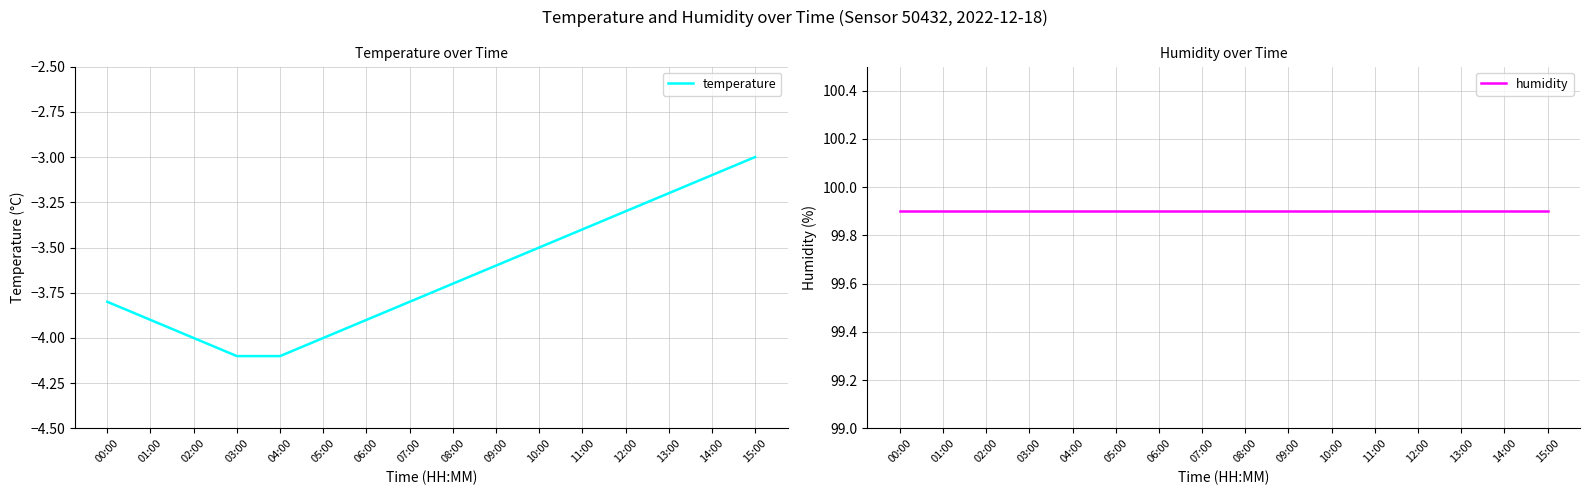

What is the difference between the second highest and minimum values in the temperature series?

1.0